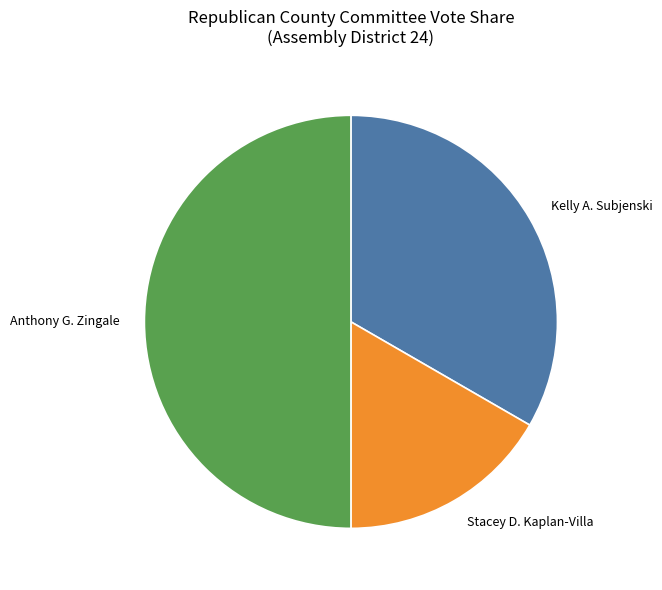

Which slice is the largest?

Anthony G. Zingale